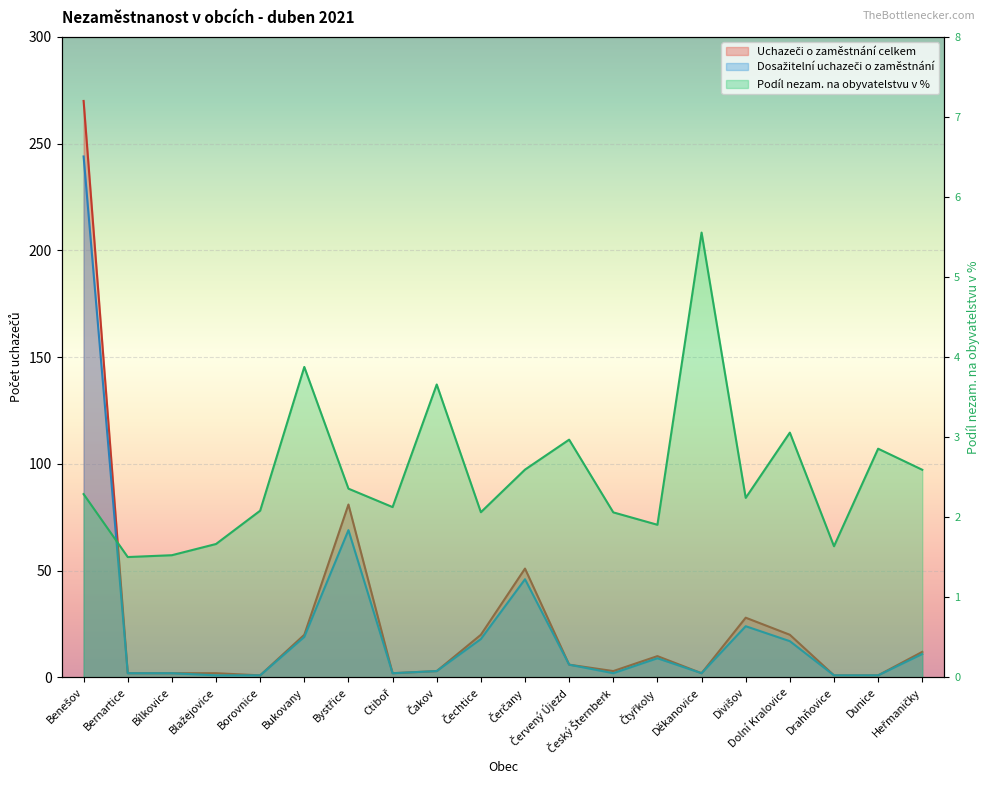

The value of Dosažitelní uchazeči o zaměstnání at Bystřice is 69.0. True or false?

True